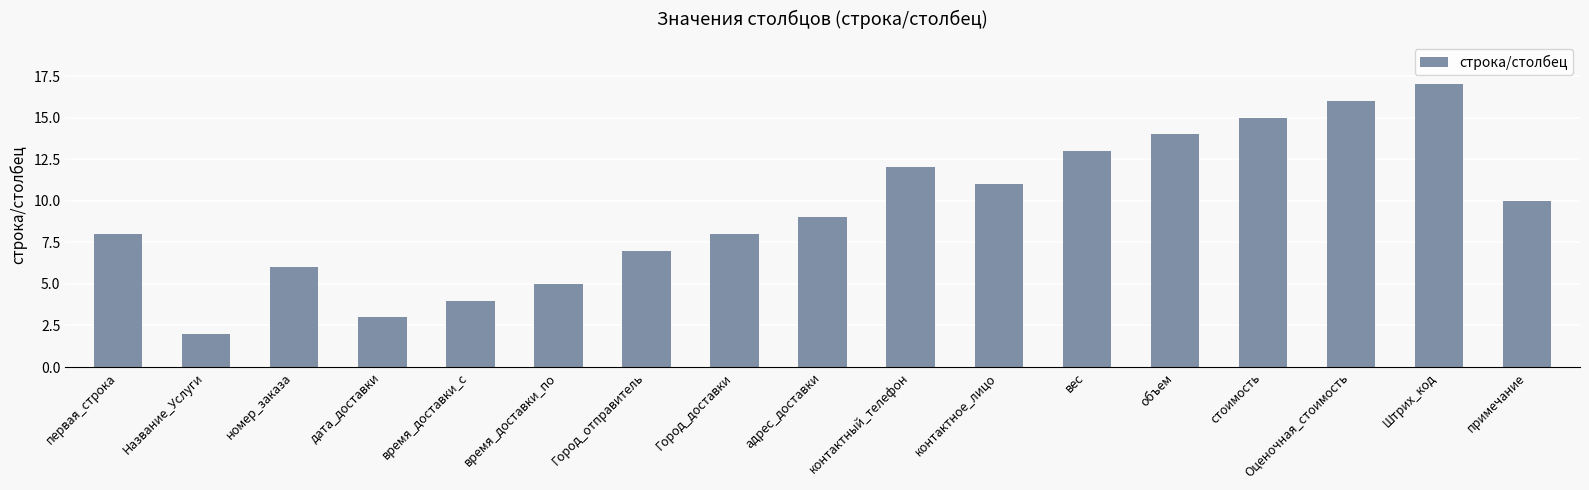

Where is the data nearest to the value 9?

адрес_доставки